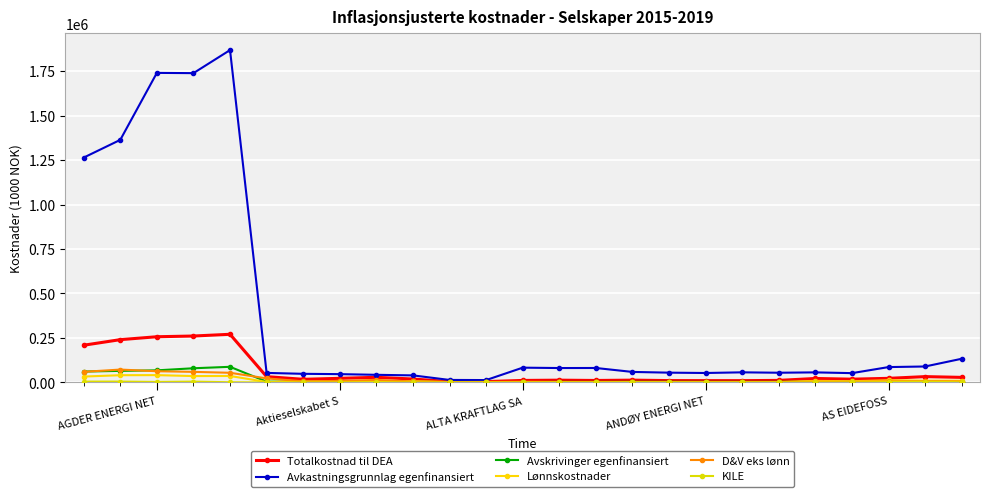

How many lines are shown in the chart?

6